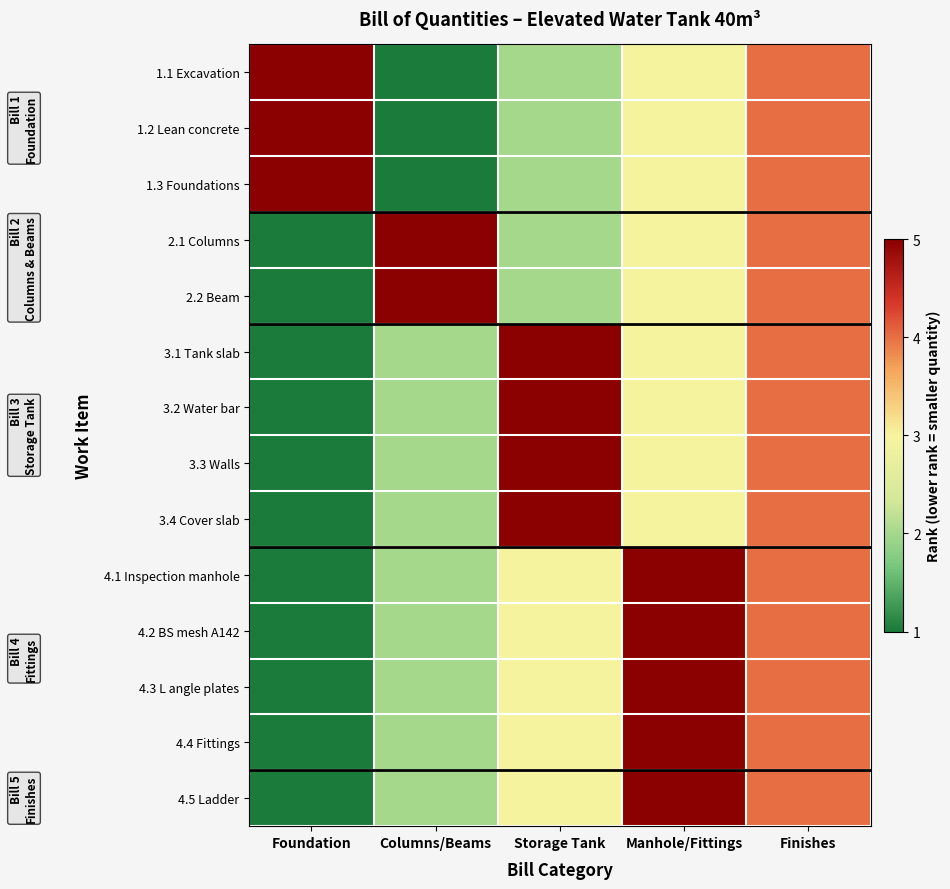

Count the number of data series in this chart.

14